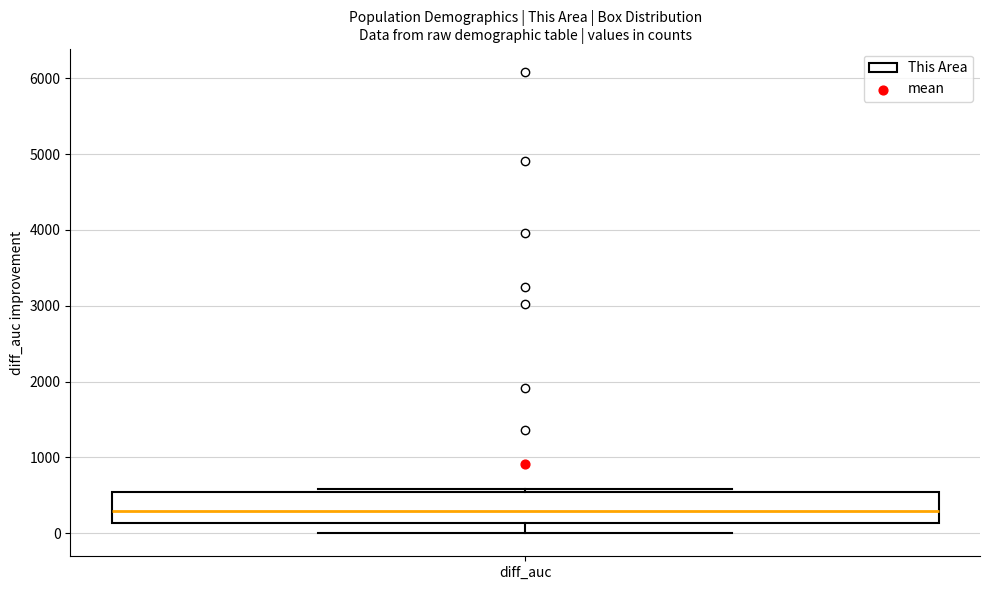

Read this box plot against the y-axis: the position of the median line, the range covered by the box, and the ends of both whiskers. The values are not printed on the chart, so give them approximately, as read against the axis.

median 300, box 100 to 500, whiskers 0 to 600